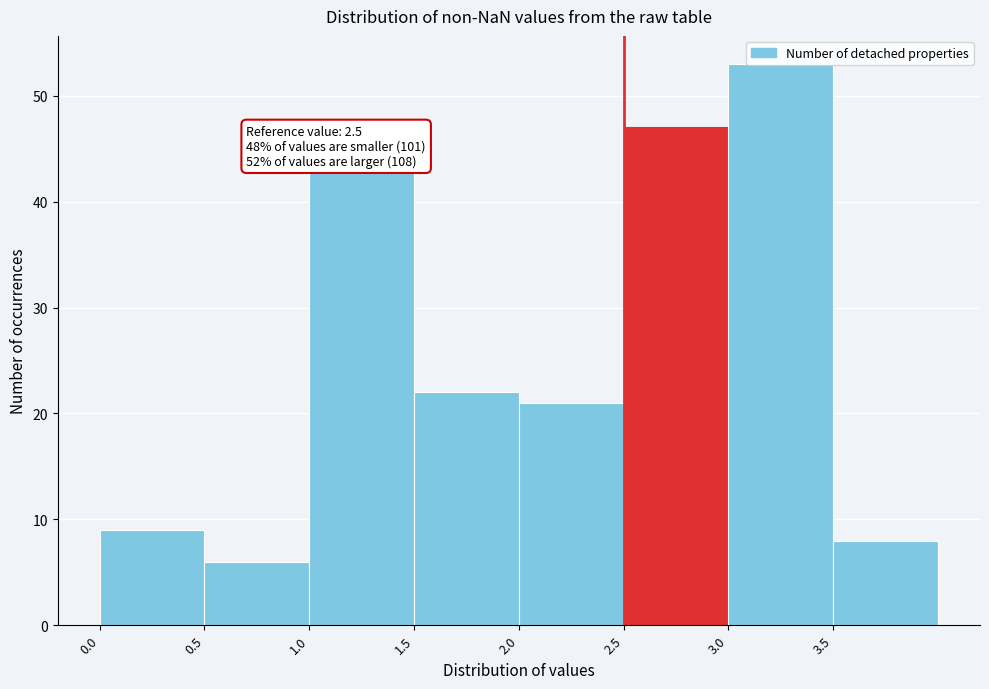

Which range on the x-axis has the tallest bar?

3.0 to 3.5